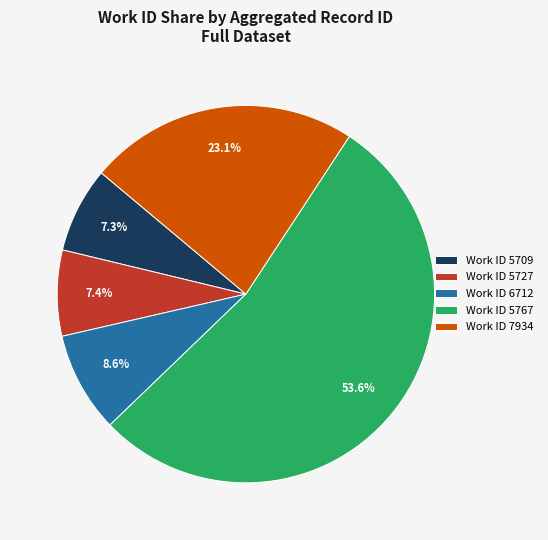

Which category has the biggest portion of the pie?

Work ID 5767